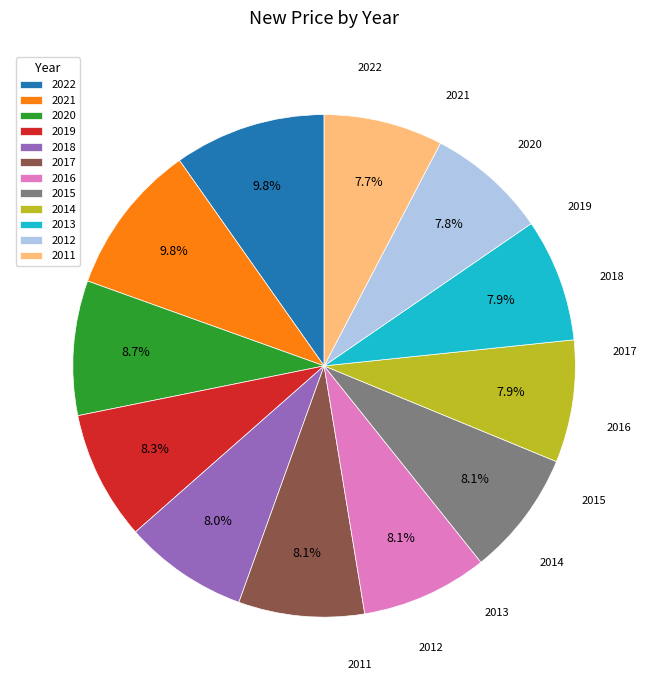

The 2021 slice represents 10% of the pie. True or false?

True